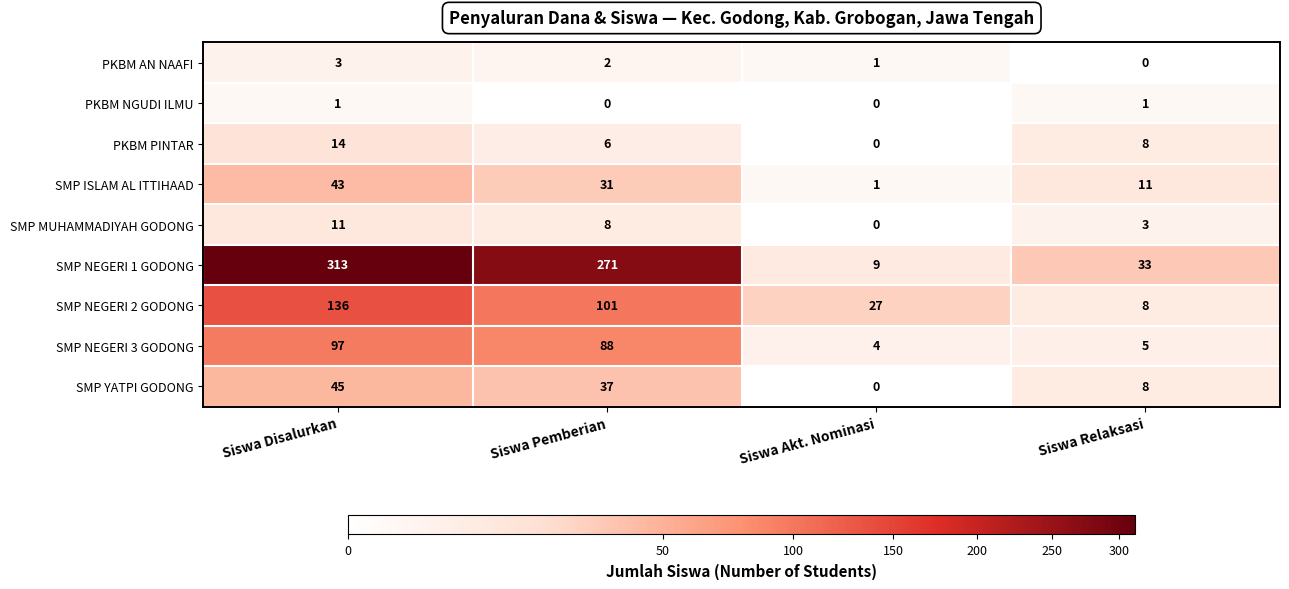

How many PKBM AN NAAFI values are between 1 and 3?

3